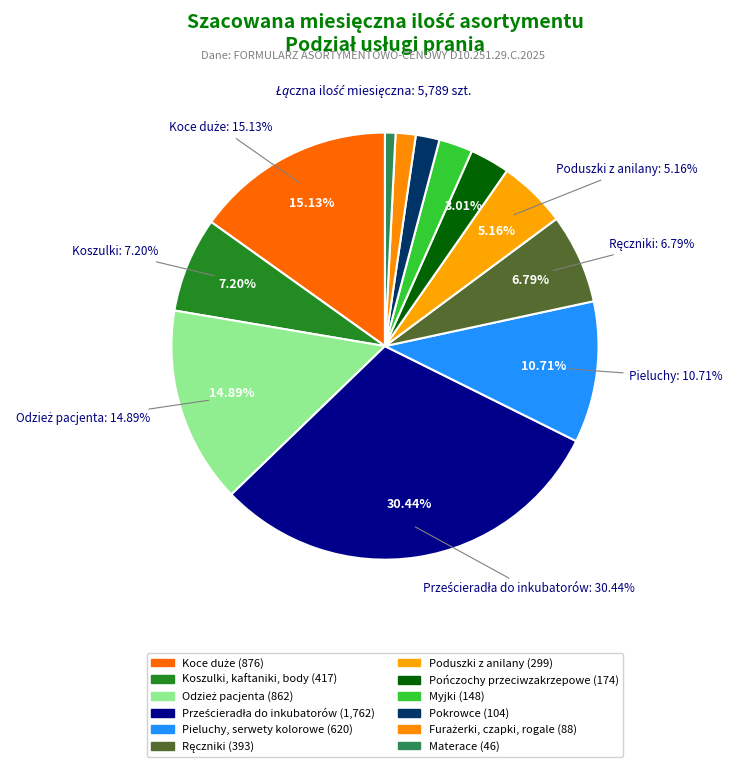

What percentage is the Furażerki, czapki, rogale slice, to the nearest percent?

2%